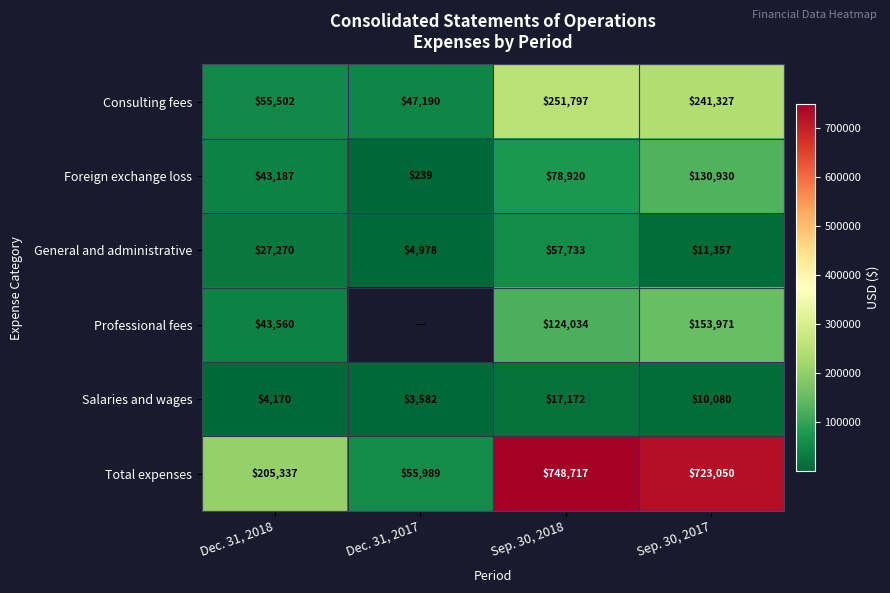

What is the difference between the highest and lowest values at Dec. 31, 2017?

55750.0